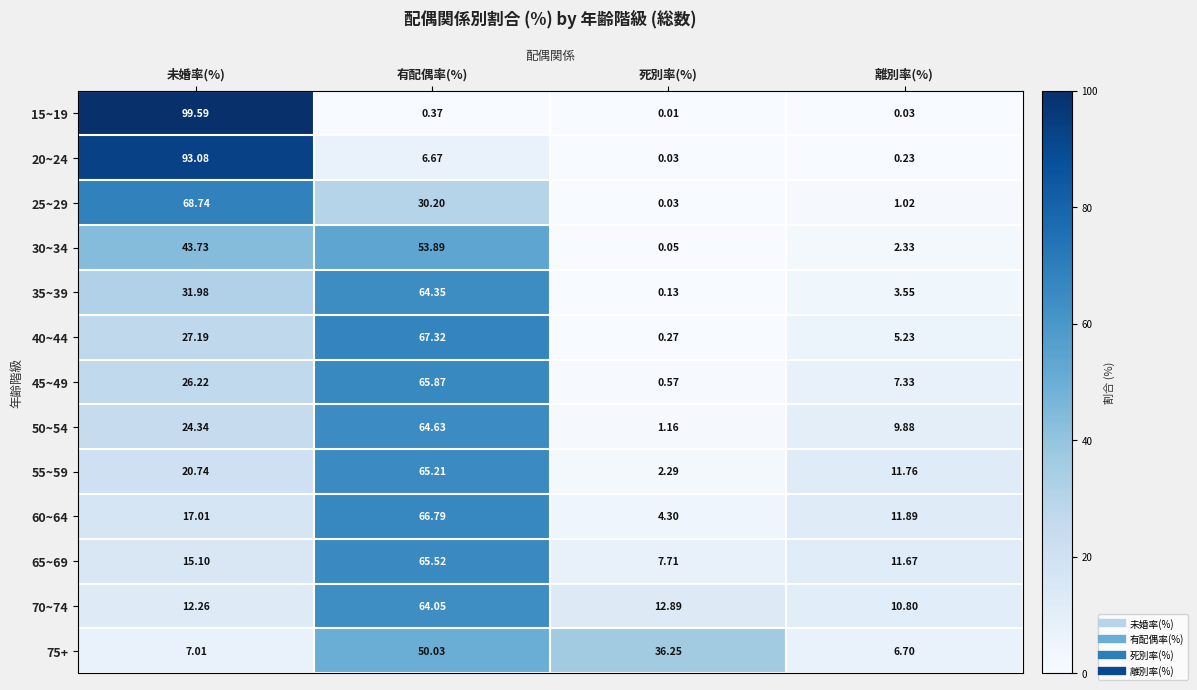

List the series in order of their peak value, lowest first.

75+, 30~34, 70~74, 35~39, 50~54, 55~59, 65~69, 45~49, 60~64, 40~44, 25~29, 20~24, 15~19